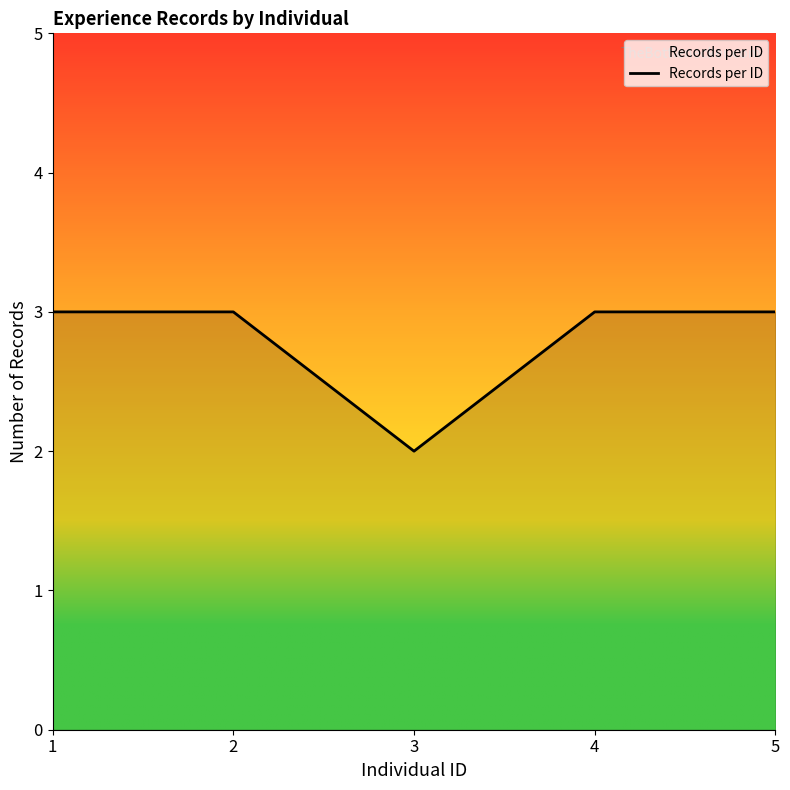

Count the number of categories in the chart.

5